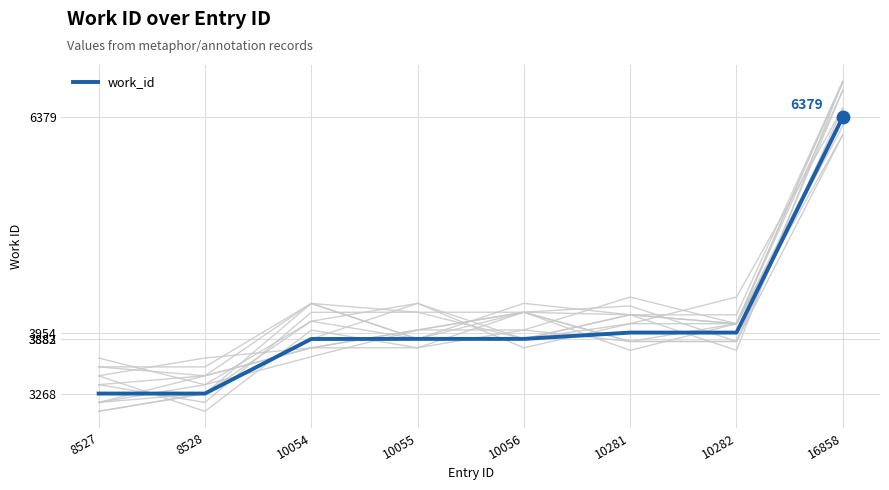

What is the change in value from 10054 to 10281?

+72